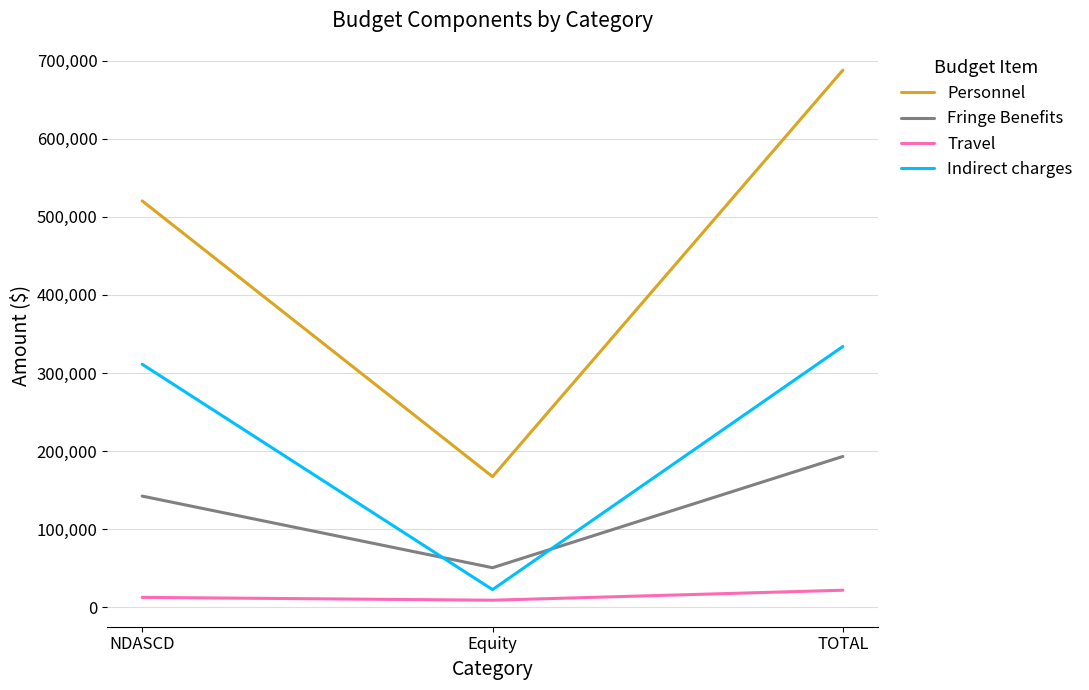

List the series in order of their peak value, lowest first.

Travel, Fringe Benefits, Indirect charges, Personnel